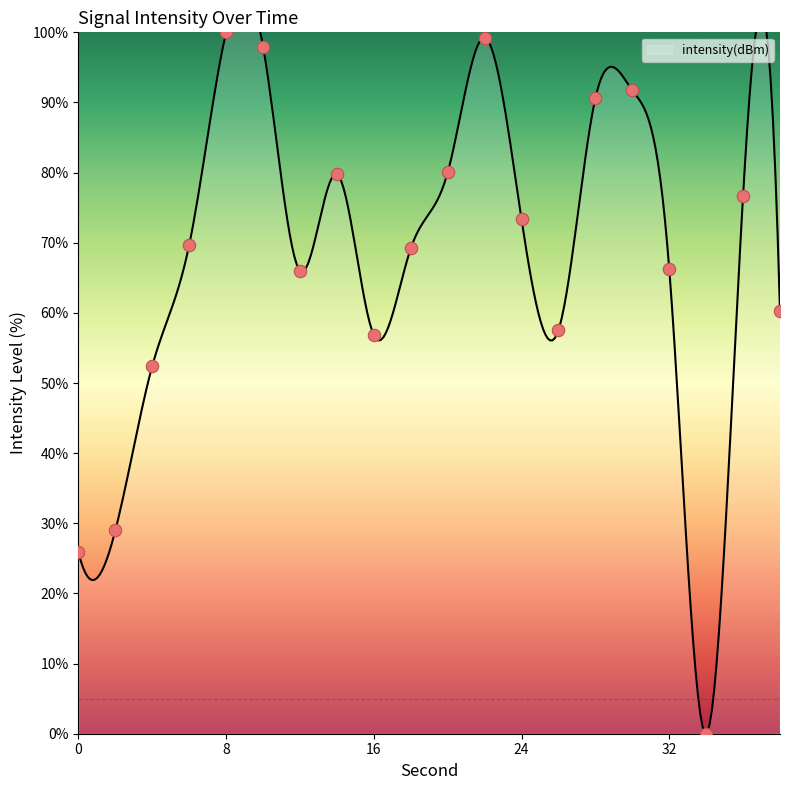

What is the change in value from 28 to 30?

+1.1